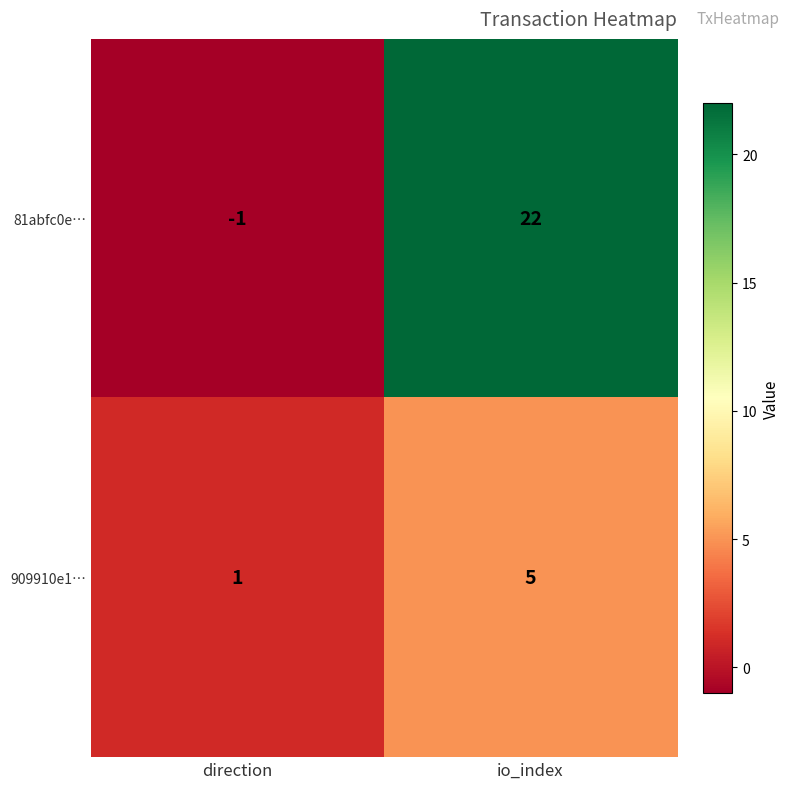

What is the spread (max minus min) of values at io_index?

17